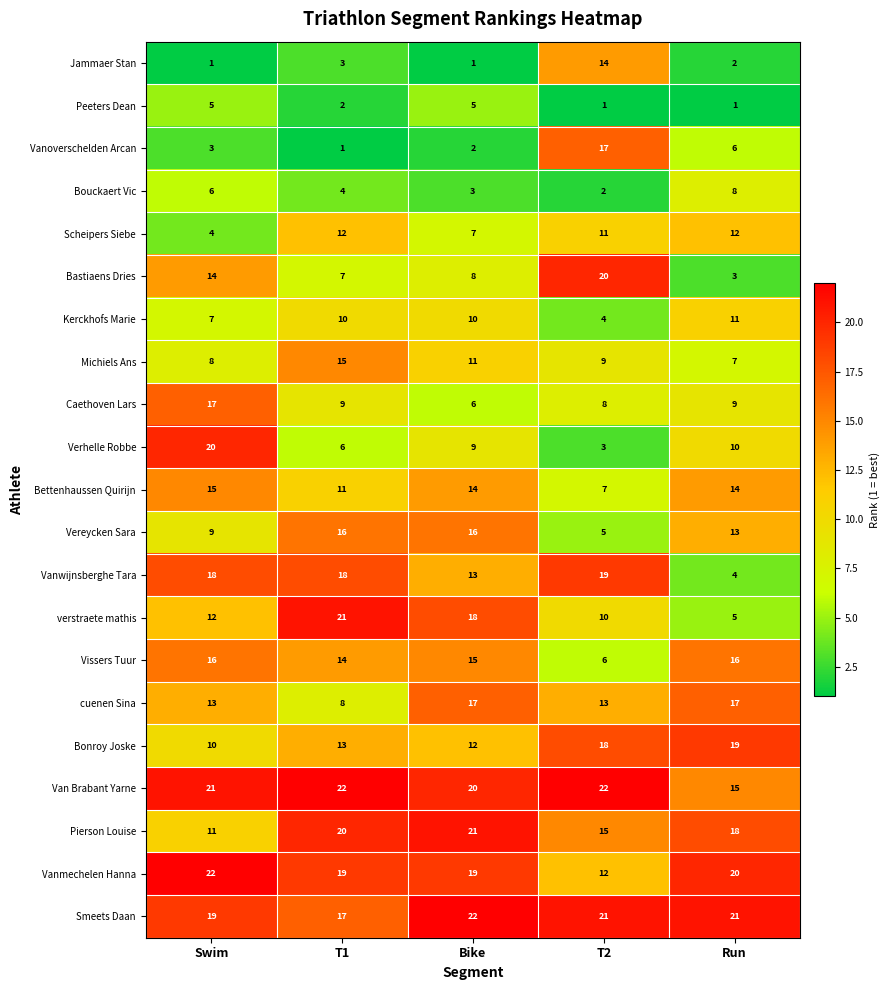

At which label is Vissers Tuur closest to 11?

T1